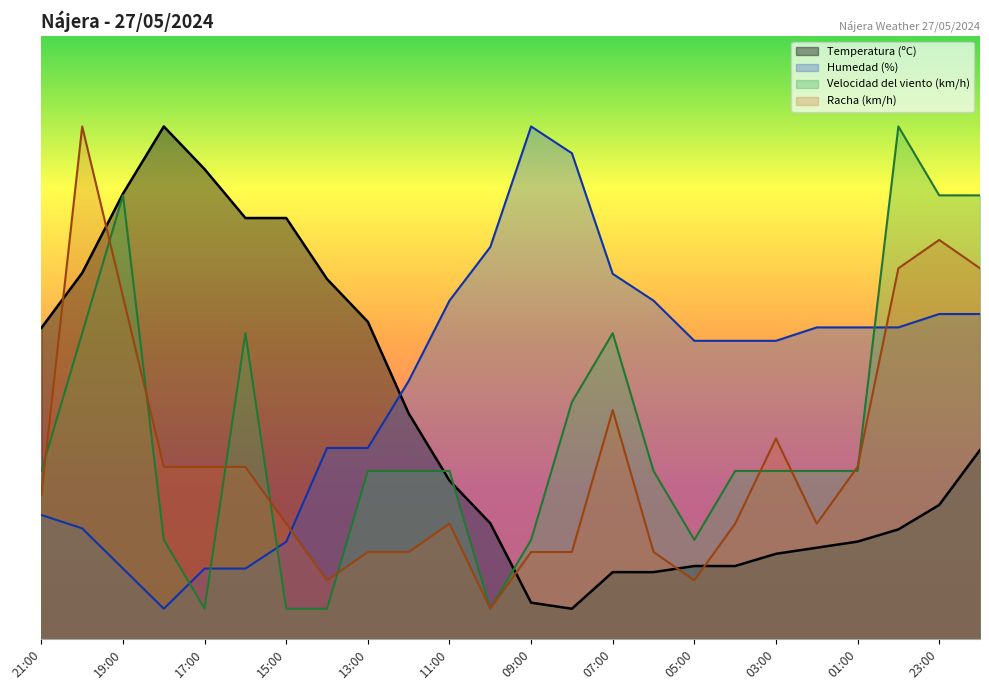

True or false: Velocidad del viento (km/h) has more than 1 points higher than both neighbors.

True